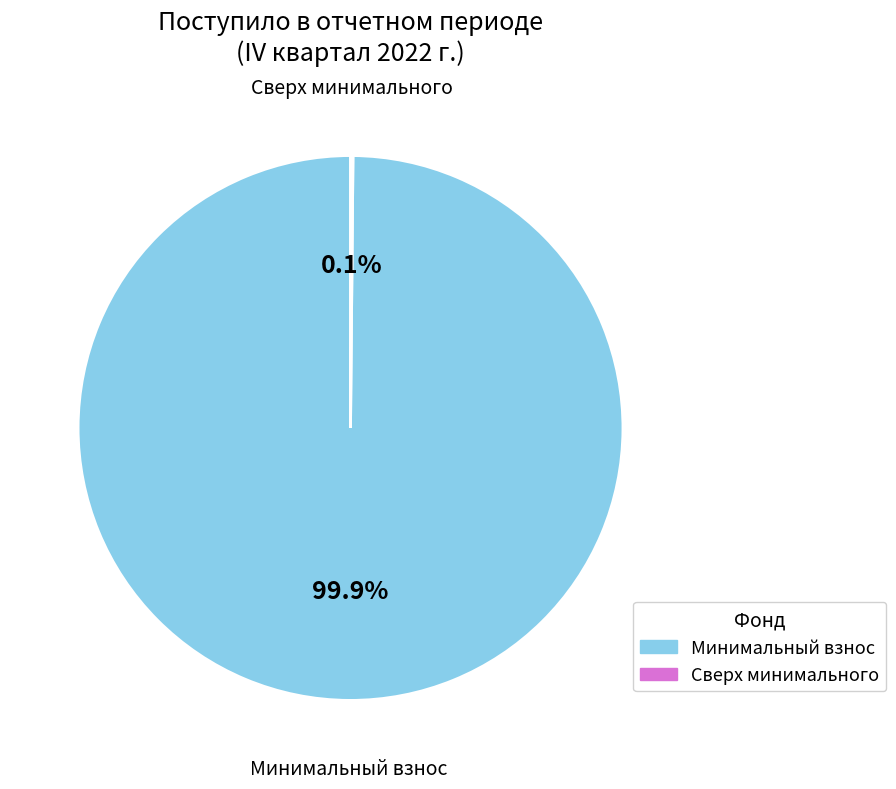

Is there any slice that represents more than half of the pie?

Yes